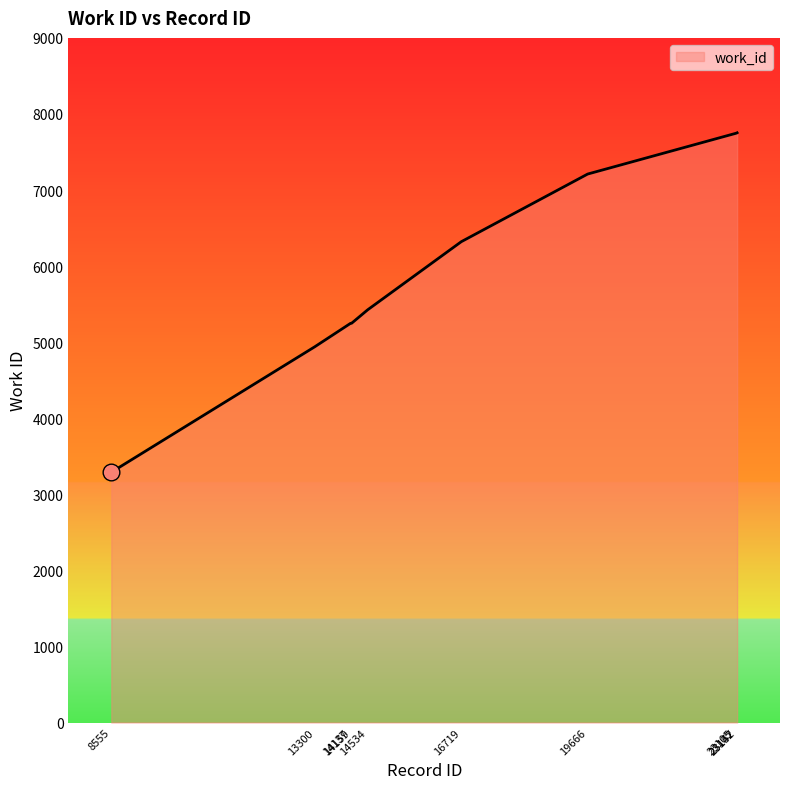

What is the sum of all values?

60926